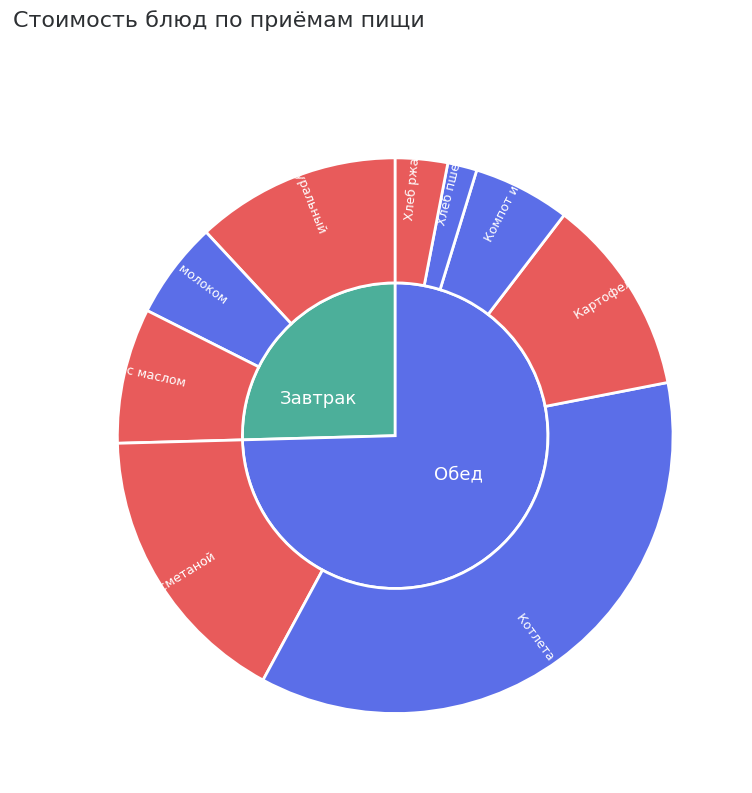

To the nearest percent, what is the difference between the largest and smallest slice percentages?

34%